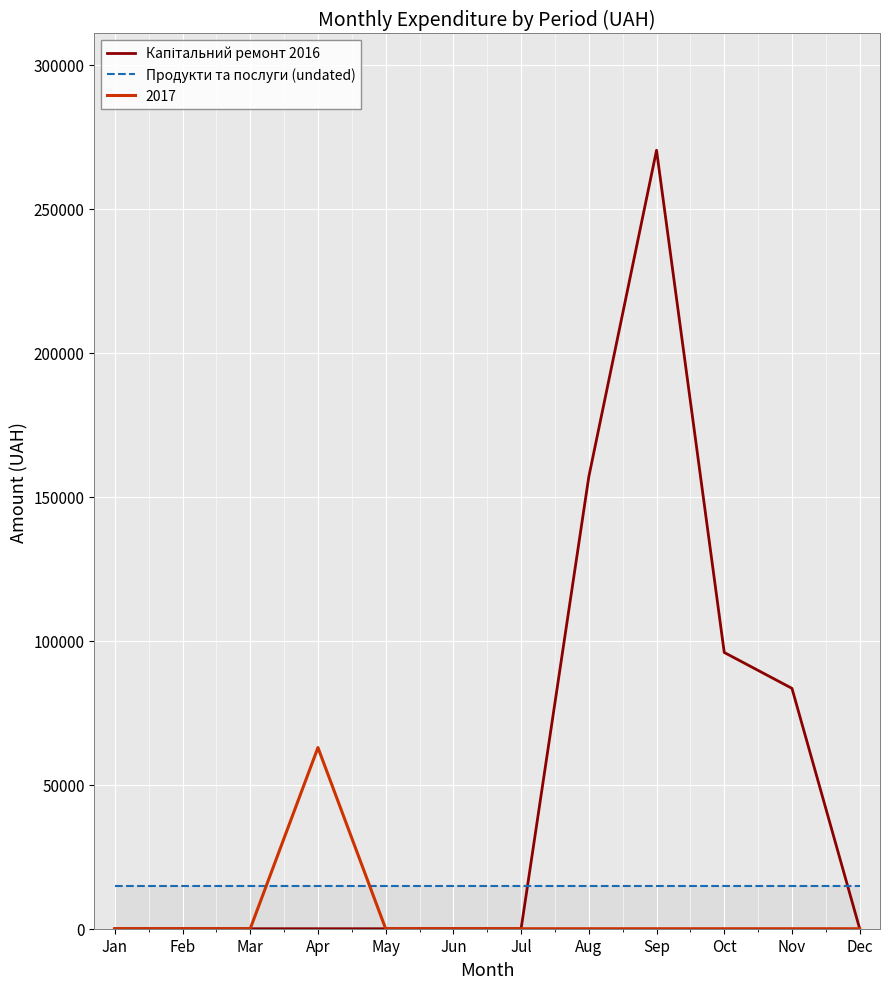

At which category is the sum across all series the highest?

Sep